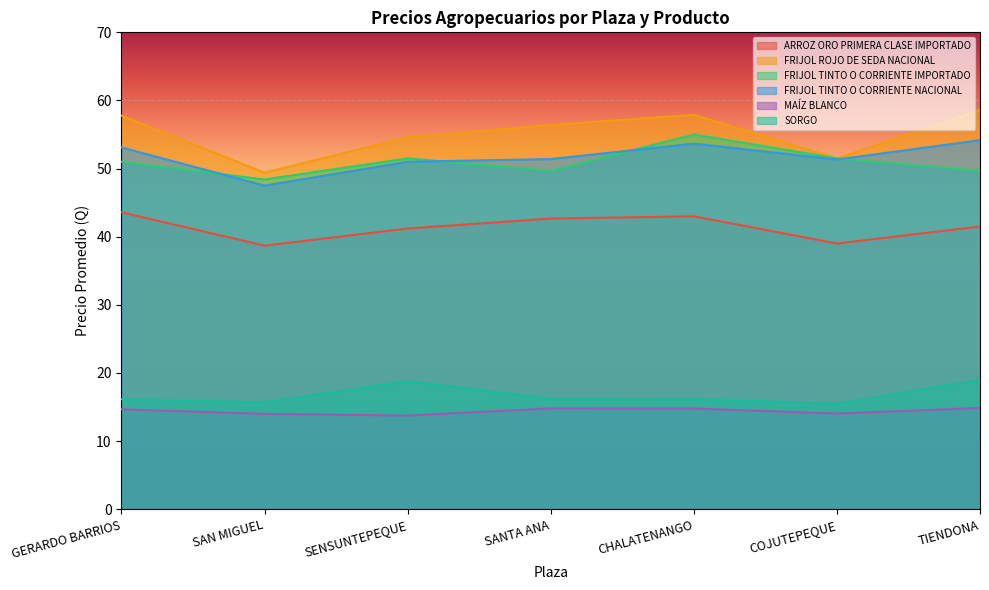

At how many categories does at least one series exceed 16?

7